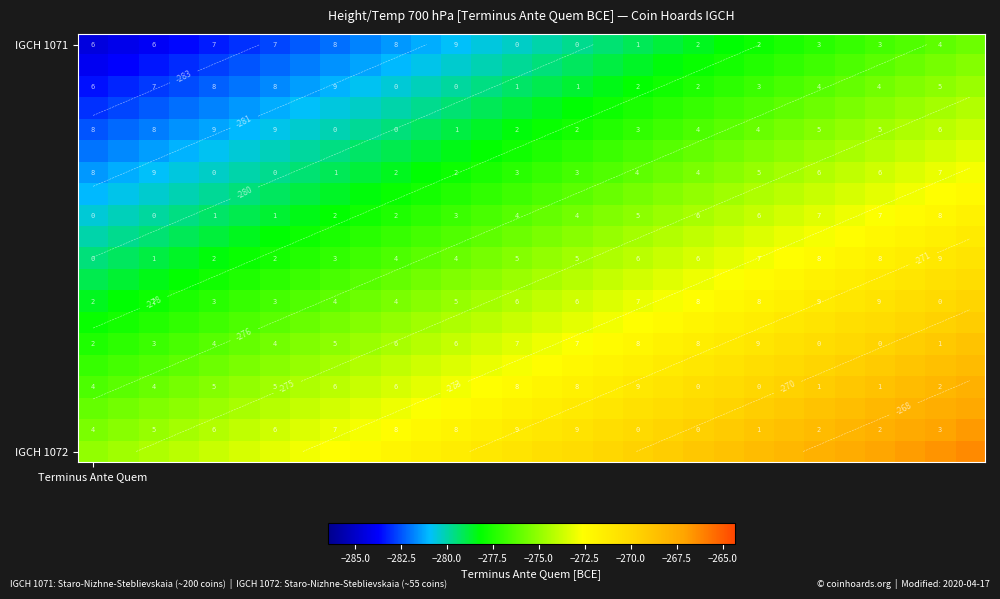

The value of row_5 at 20 is -400.2. True or false?

False